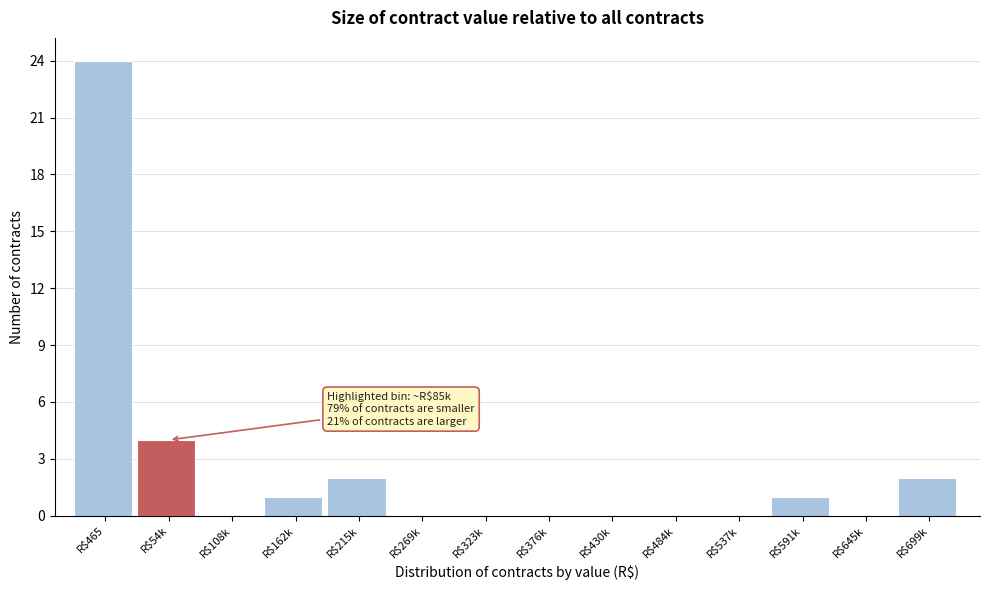

The value at R$323k is 0. True or false?

True